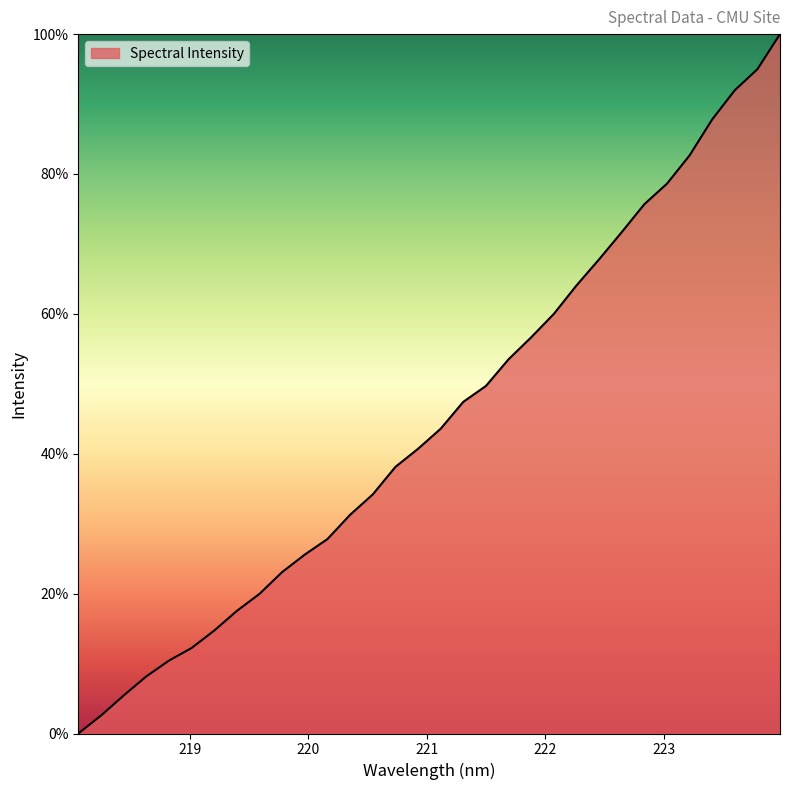

What is the maximum value shown in the chart?

100.0